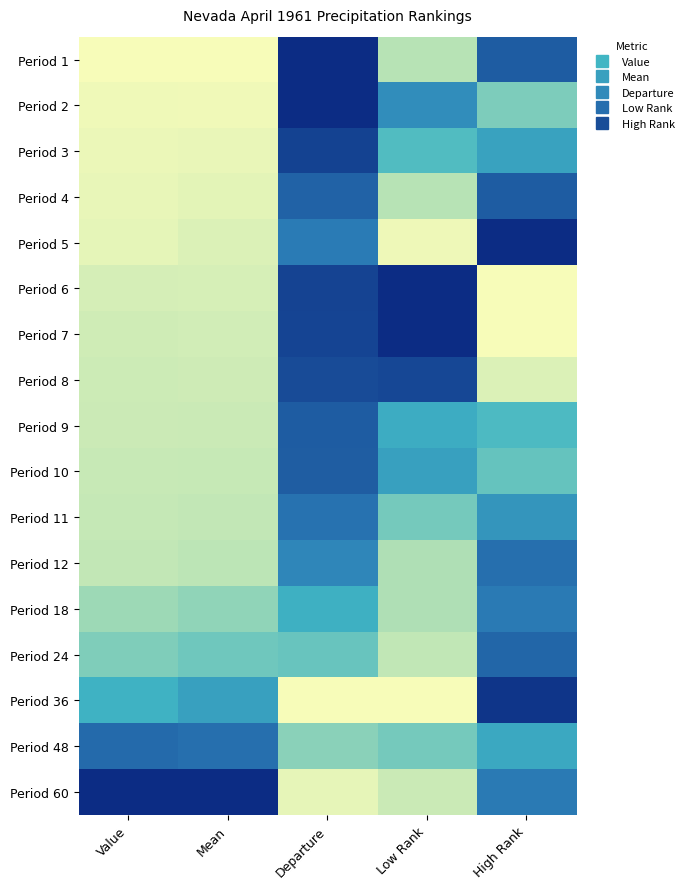

What is the total value across all series at Low Rank?

7.1